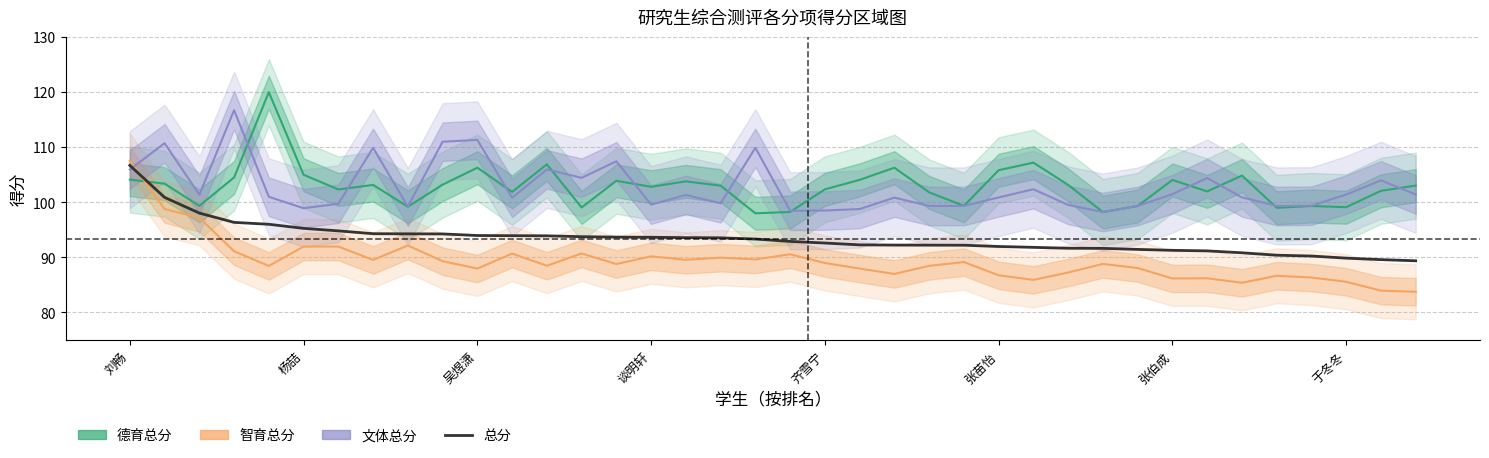

List the labels in order of value, largest first.

刘畅, 杨喆, 吴煜潇, 谈明轩, 齐雪宁, 张苗怡, 张伯成, 于冬冬, 8, 9, 10, 11, 12, 13, 14, 15, 16, 17, 18, 19, 20, 21, 22, 23, 24, 25, 26, 27, 28, 29, 30, 31, 32, 33, 34, 35, 36, 37